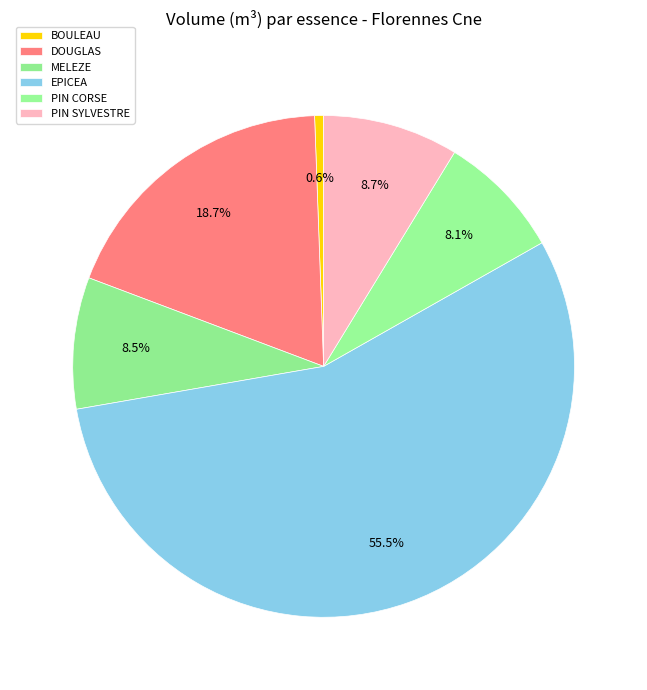

How many segments does this pie chart have?

6